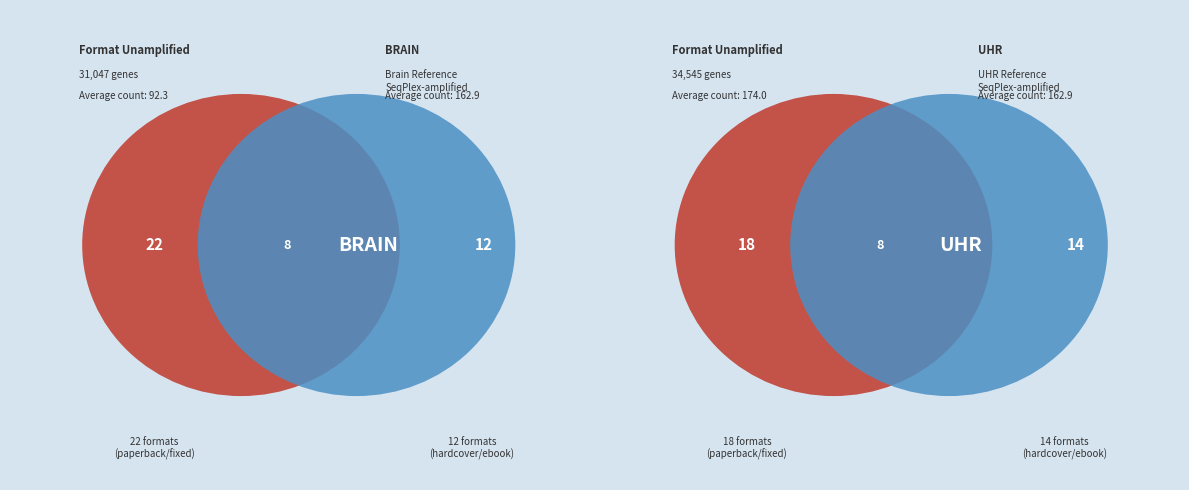

To the nearest percent, what is the difference between the largest and smallest slice percentages?

32%